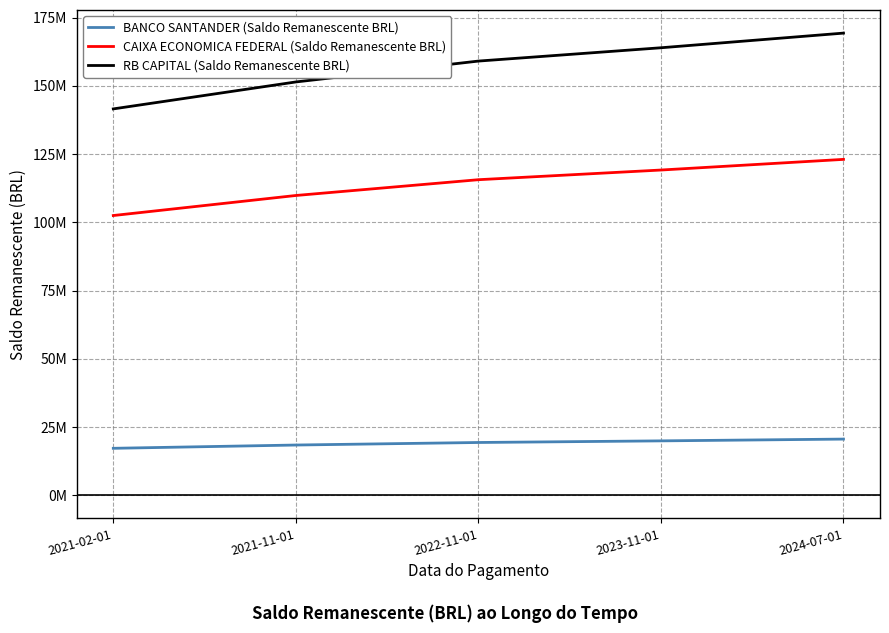

What is the difference between the maximum and second lowest values in the RB CAPITAL (Saldo Remanescente BRL) series?

17889919.5